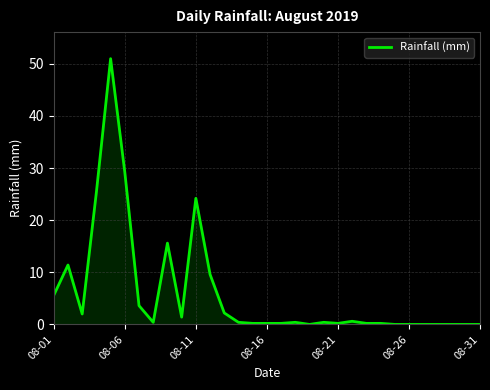

Is it true that the value at 08-31 is 0.0?

True